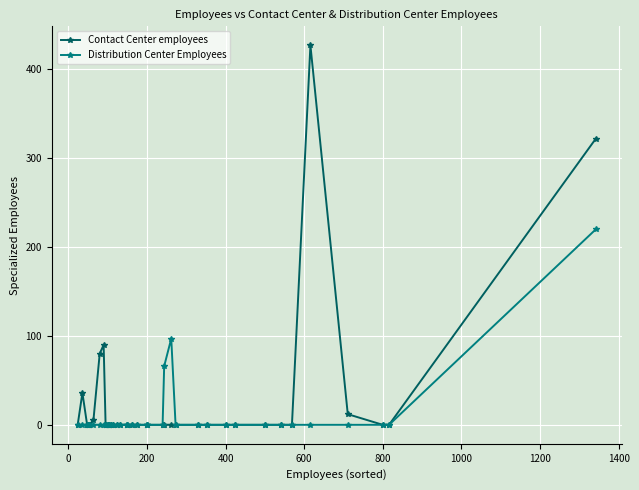

Which series has the largest total across all categories?

Contact Center employees